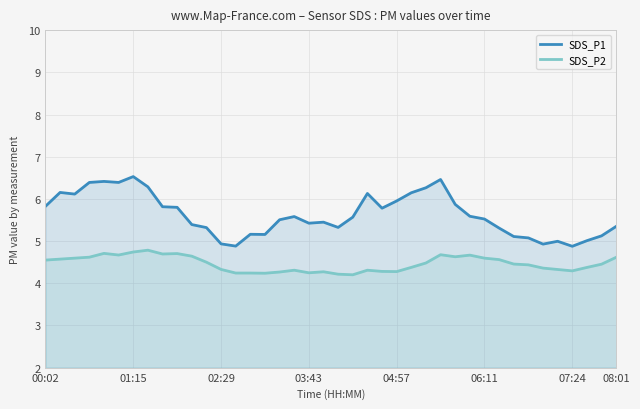

How many interior local peaks does the SDS_P1 series have?

9